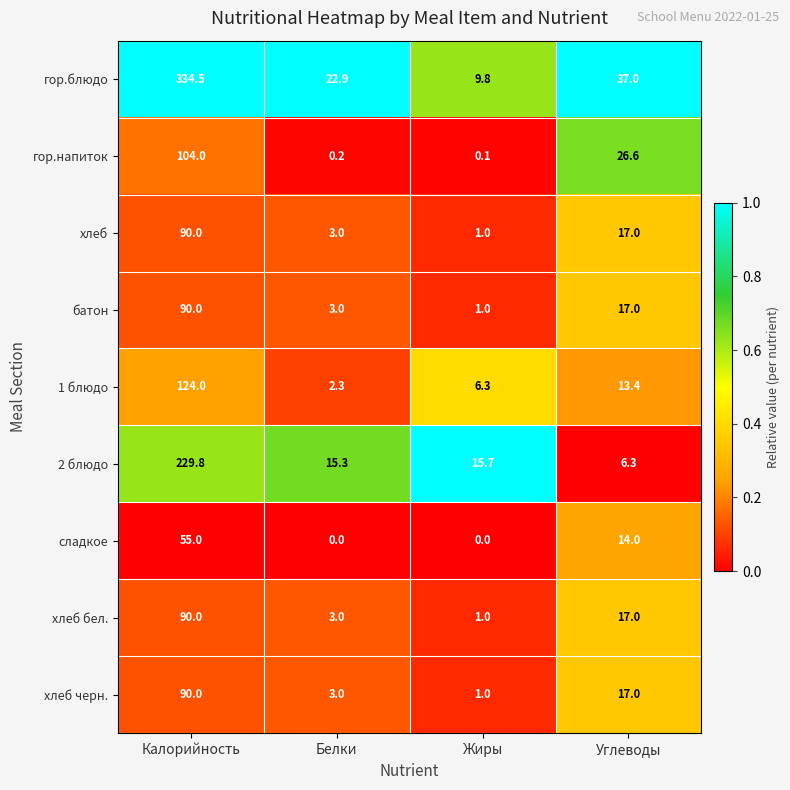

Is the value of хлеб at Углеводы greater than the value of гор.блюдо at Калорийность?

No